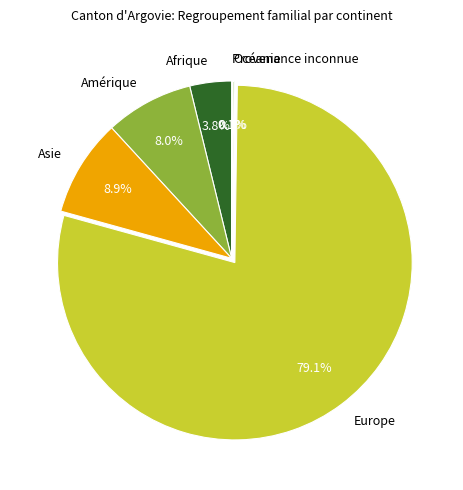

To the nearest percent, what percentage of the pie is Afrique?

4%